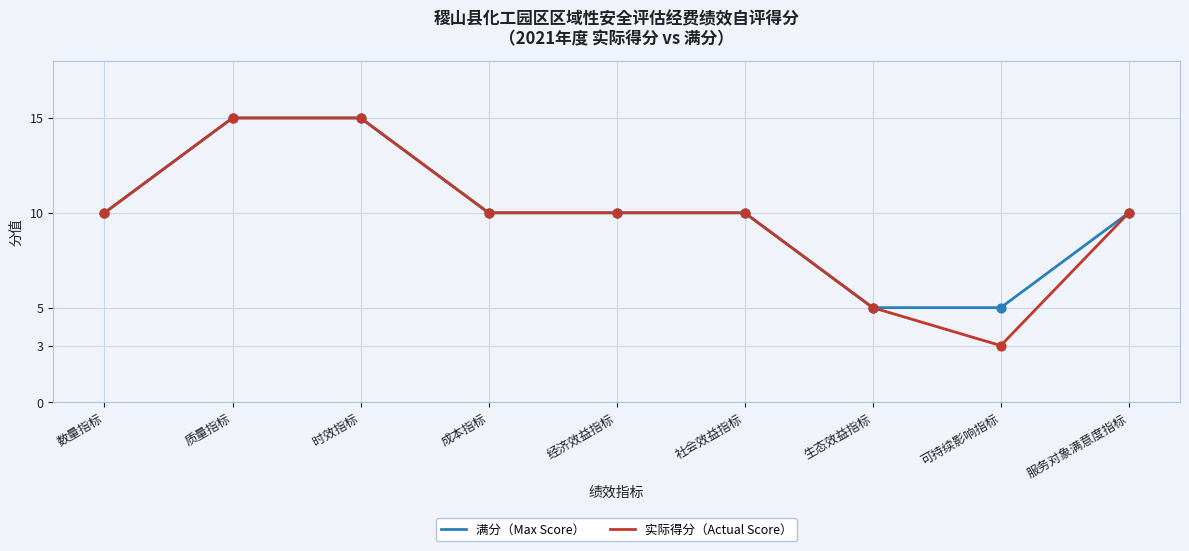

What is the total value across all series at 服务对象满意度指标?

20